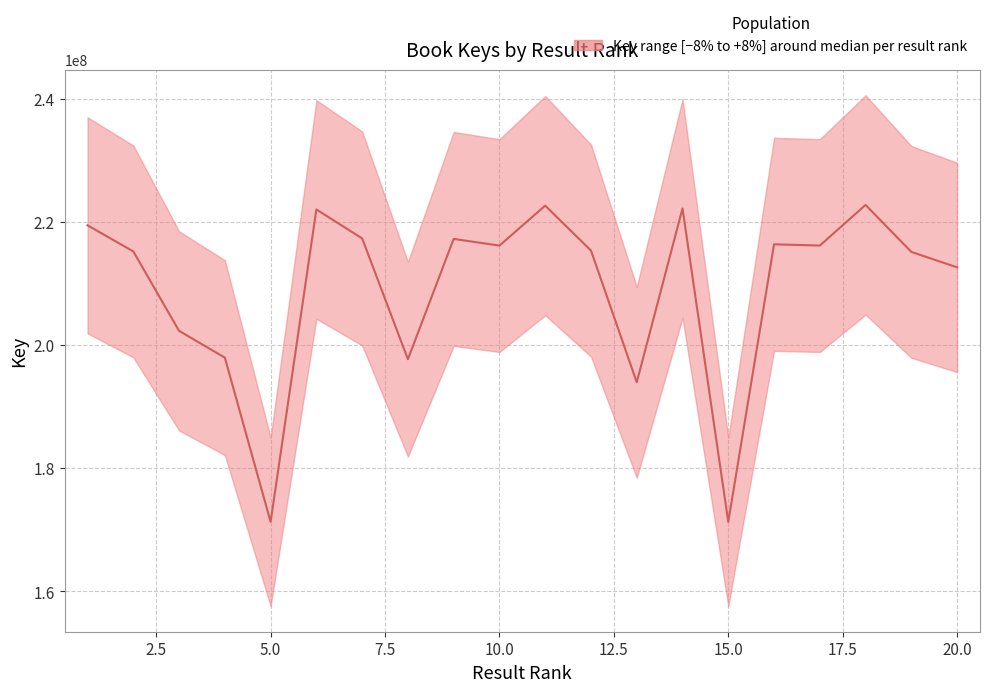

Between 6 and 9, which is larger?

6